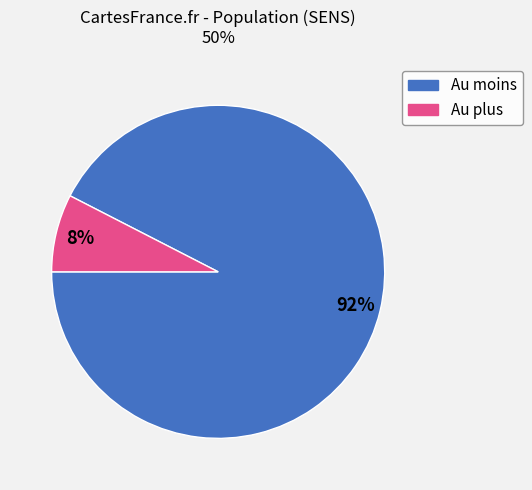

Which has a higher value, Au moins or Au plus?

Au moins